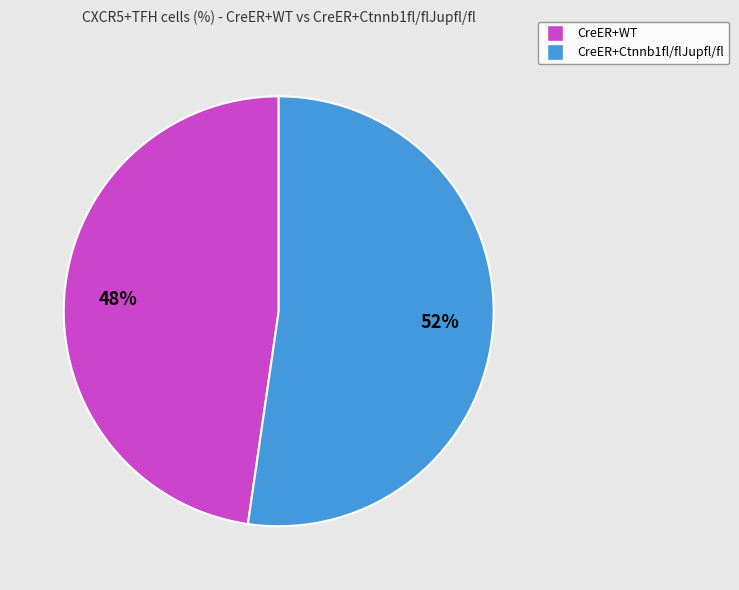

Which has a higher value, CreER+WT or CreER+Ctnnb1fl/flJupfl/fl?

CreER+Ctnnb1fl/flJupfl/fl